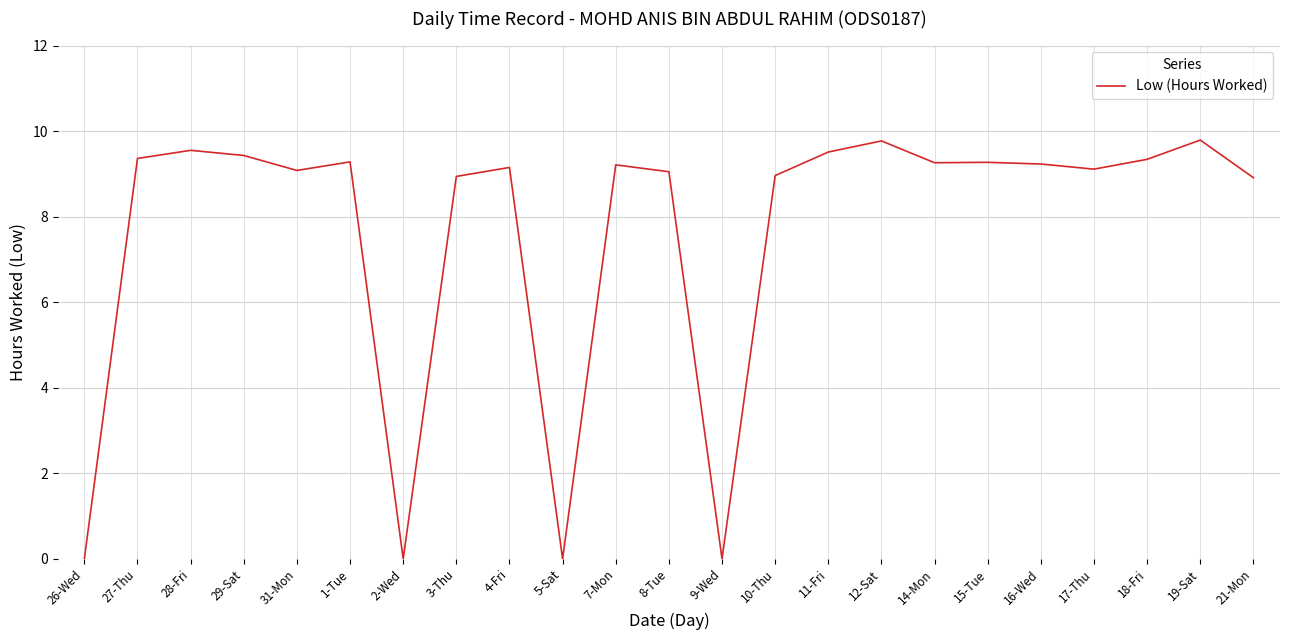

What is the ratio of the value at 18-Fri to the value at 29-Sat?

1.0